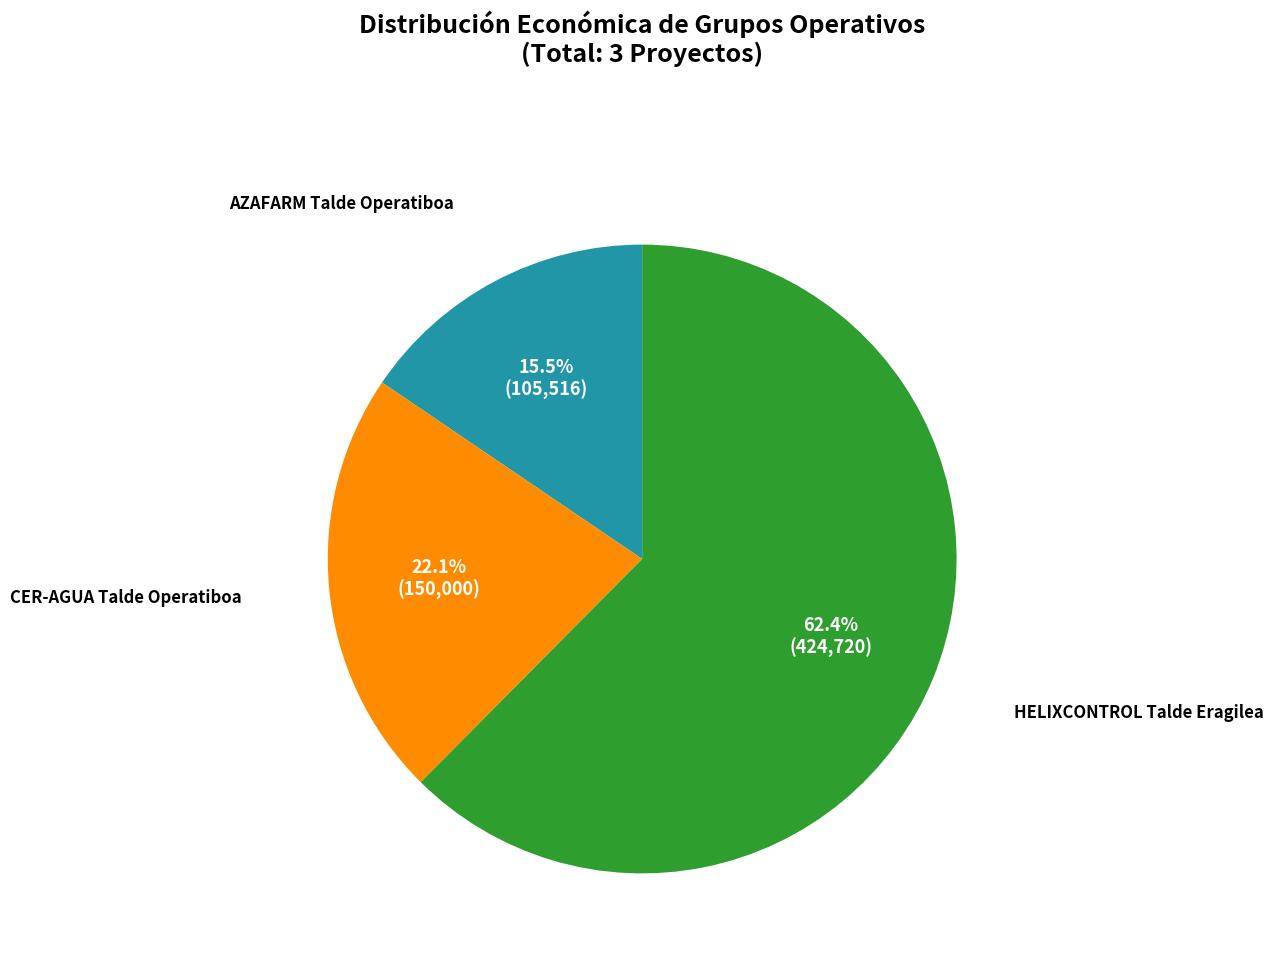

How many segments does this pie chart have?

3